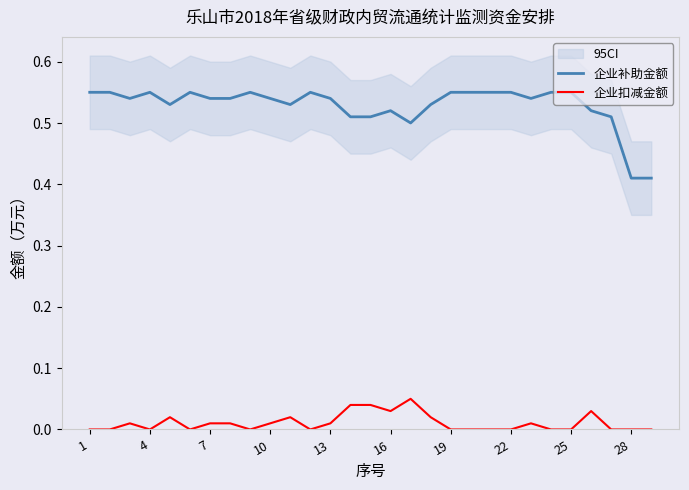

Which series has the widest spread of values?

企业补助金额